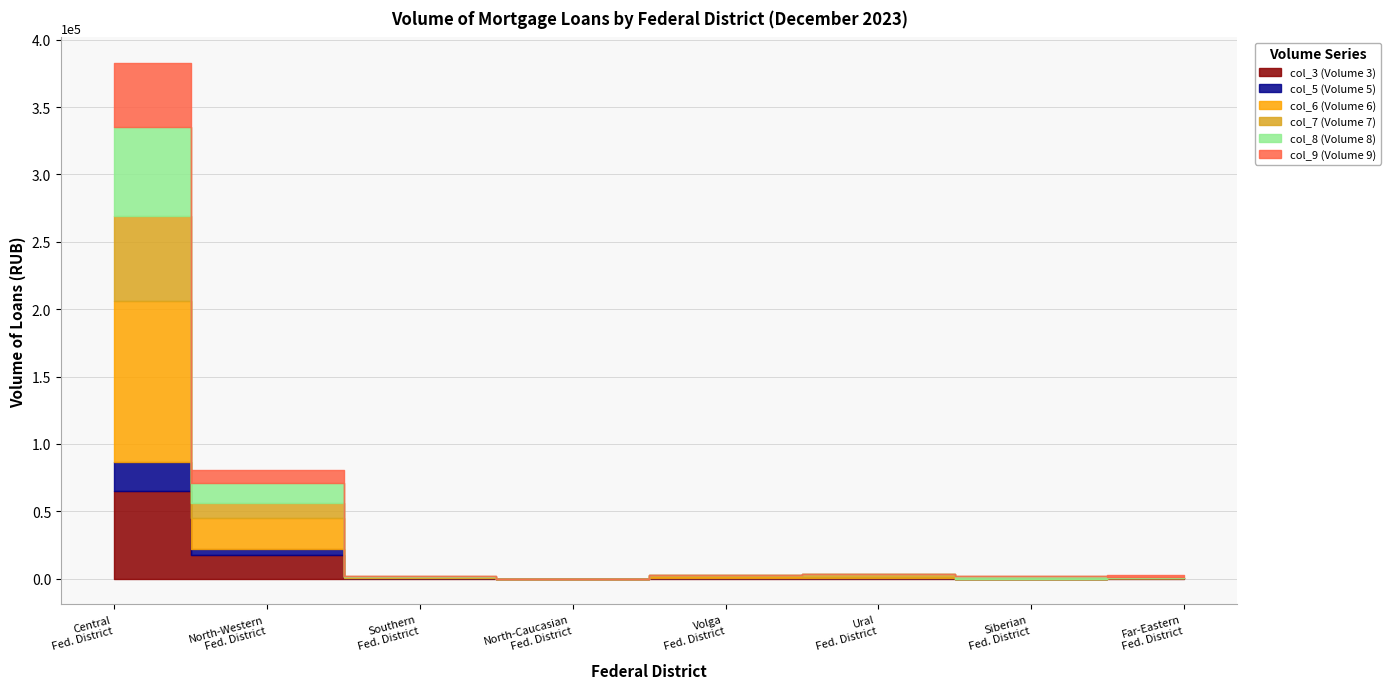

Which label corresponds to the smallest value in the chart?

North-Caucasian Federal District